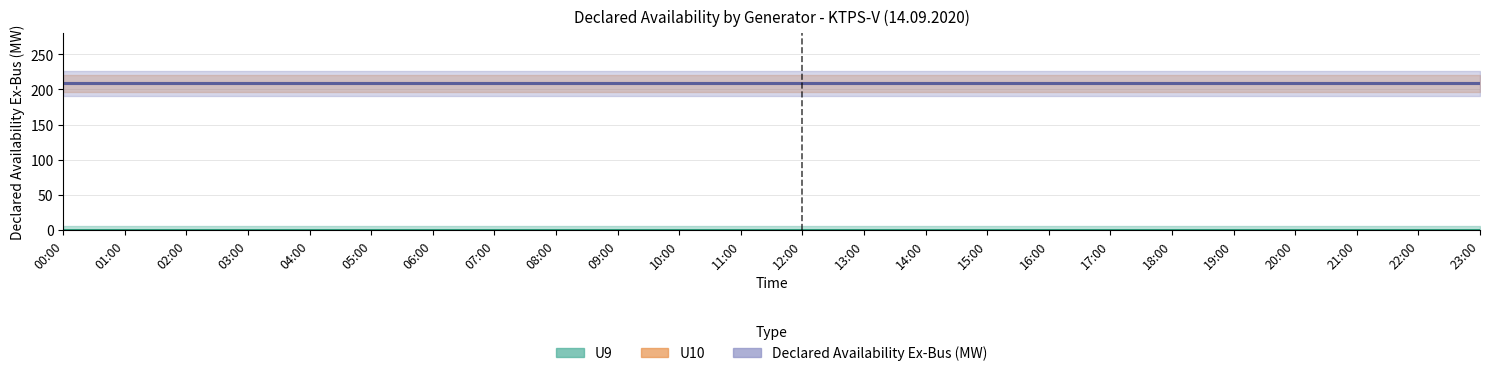

Reading right to left, transcribe all the data shown in this chart.

U9: 23:00=0	22:00=0	21:00=0	20:00=0	19:00=0	18:00=0	17:00=0	16:00=0	15:00=0	14:00=0	13:00=0	12:00=0	11:00=0	10:00=0	09:00=0	08:00=0	07:00=0	06:00=0	05:00=0	04:00=0	03:00=0	02:00=0	01:00=0	00:00=0
U10: 23:00=209	22:00=209	21:00=209	20:00=209	19:00=209	18:00=209	17:00=209	16:00=209	15:00=209	14:00=209	13:00=209	12:00=209	11:00=209	10:00=209	09:00=209	08:00=209	07:00=209	06:00=209	05:00=209	04:00=209	03:00=209	02:00=209	01:00=209	00:00=209
Declared Availability Ex-Bus (MW): 23:00=209	22:00=209	21:00=209	20:00=209	19:00=209	18:00=209	17:00=209	16:00=209	15:00=209	14:00=209	13:00=209	12:00=209	11:00=209	10:00=209	09:00=209	08:00=209	07:00=209	06:00=209	05:00=209	04:00=209	03:00=209	02:00=209	01:00=209	00:00=209